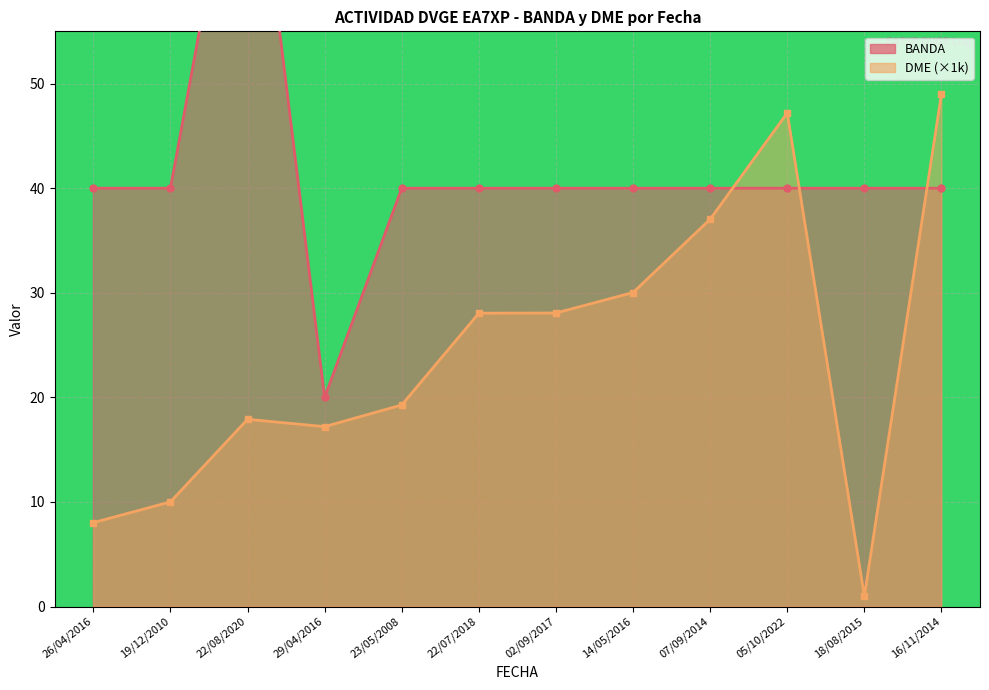

How many values in the BANDA series exceed 40?

1